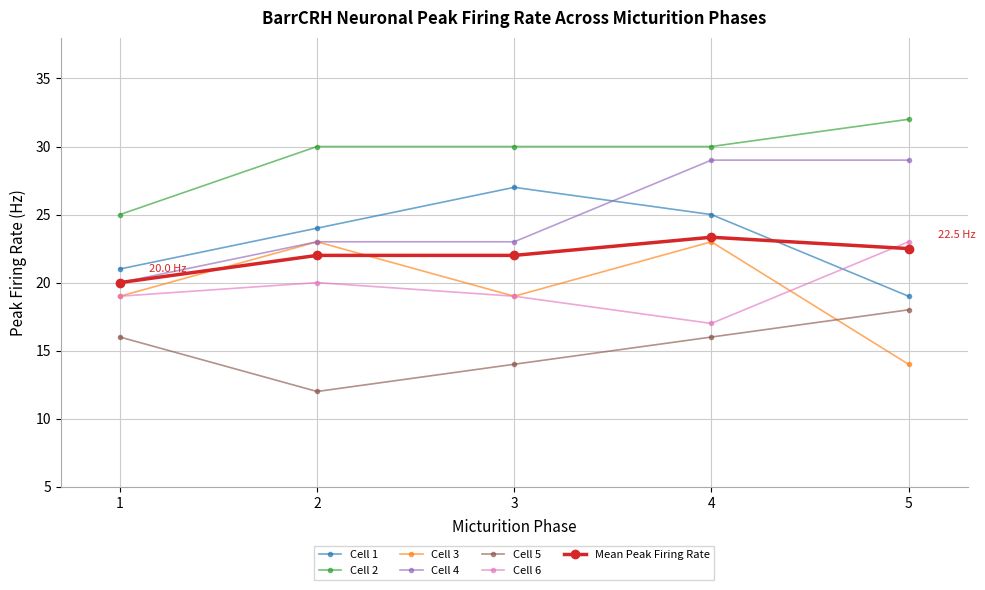

Where is the first local minimum for Cell 3?

3